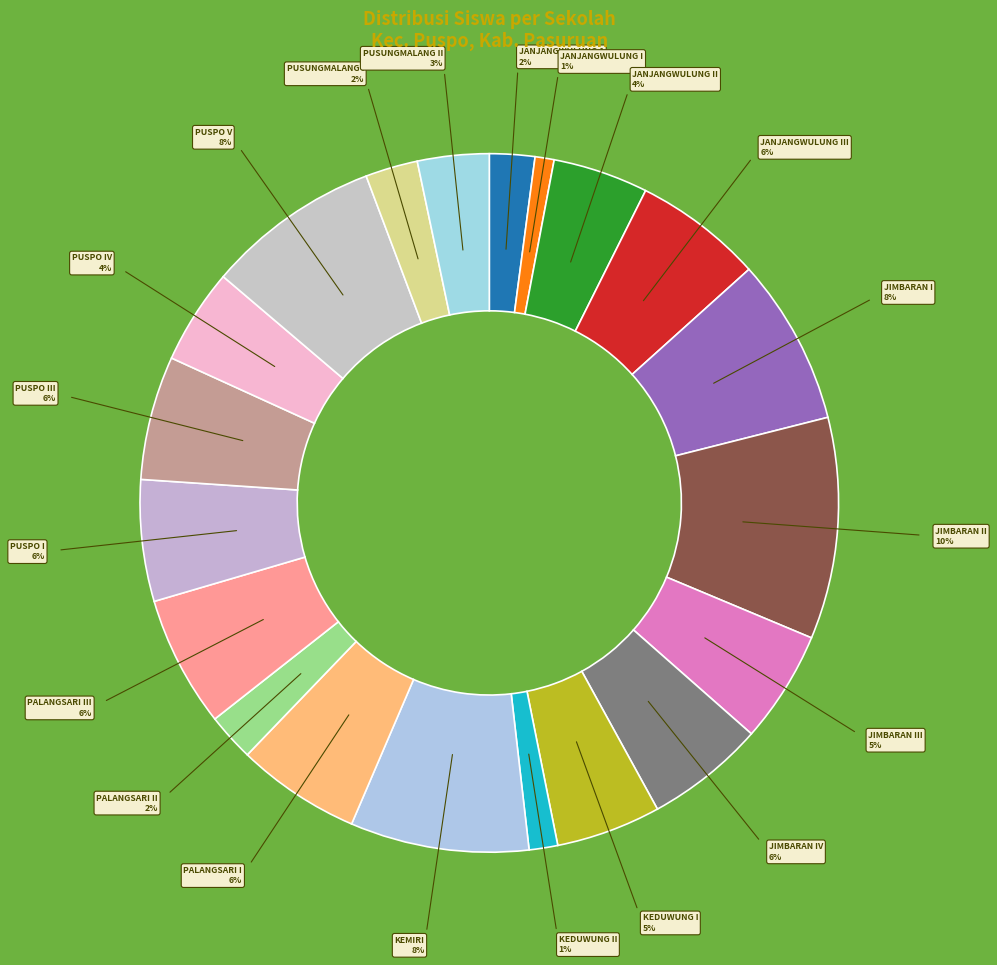

To the nearest percent, what is the average slice percentage?

5%